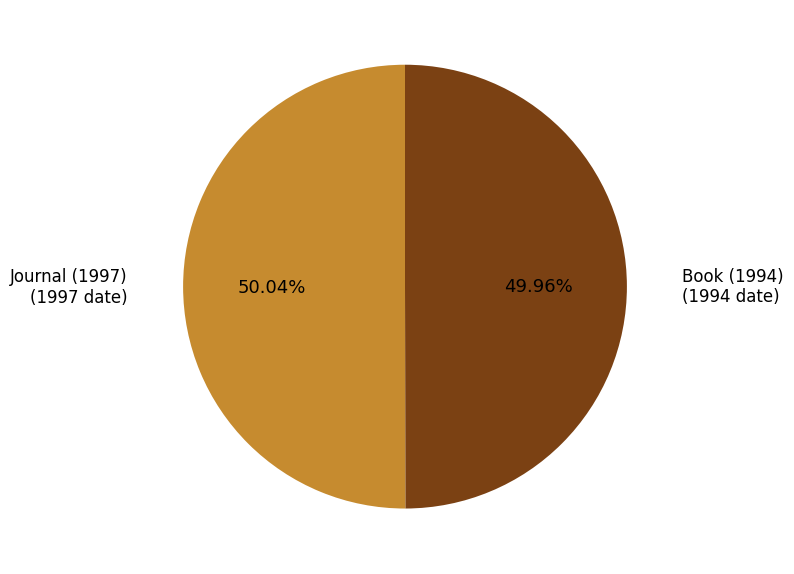

Does any single category account for the majority?

Yes